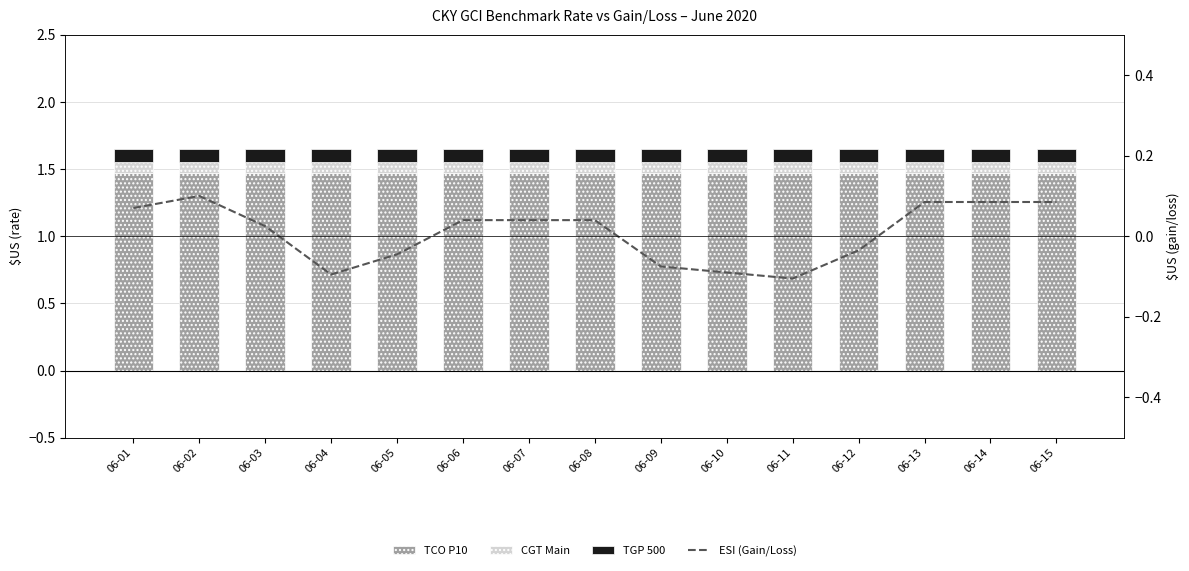

How many groups of bars are there?

15